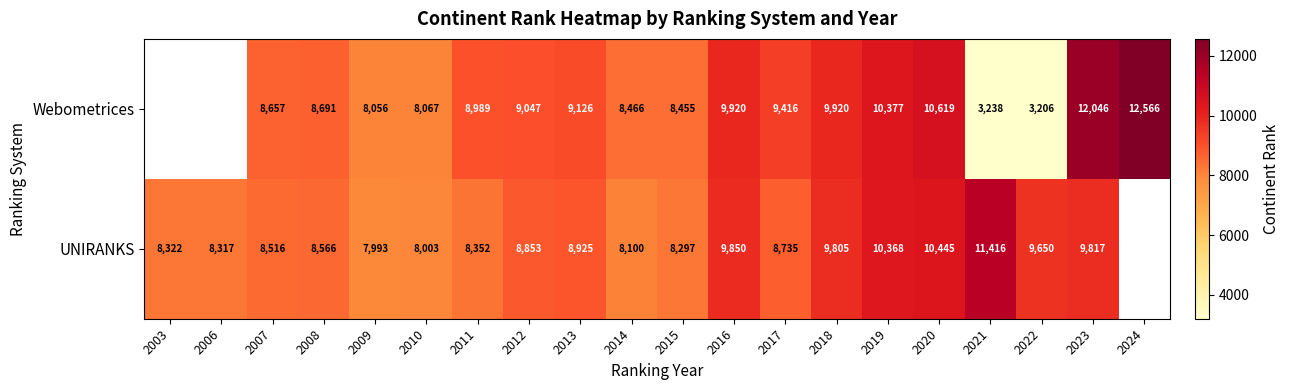

Is the value of UNIRANKS at 2022 greater than the value of Webometrices at 2021?

Yes